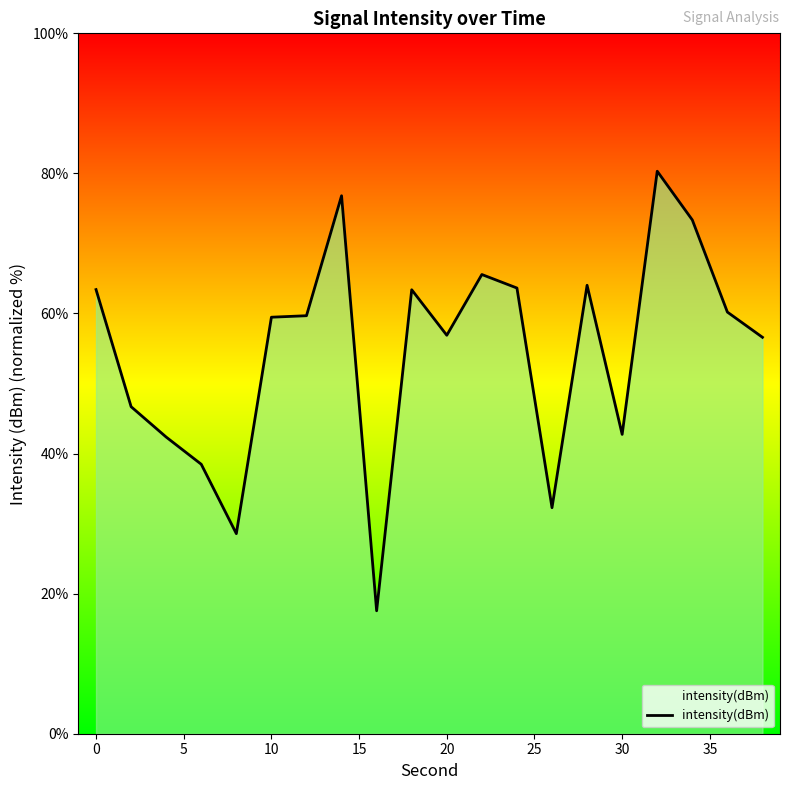

True or false: the data shows 83.7 at 12.

False